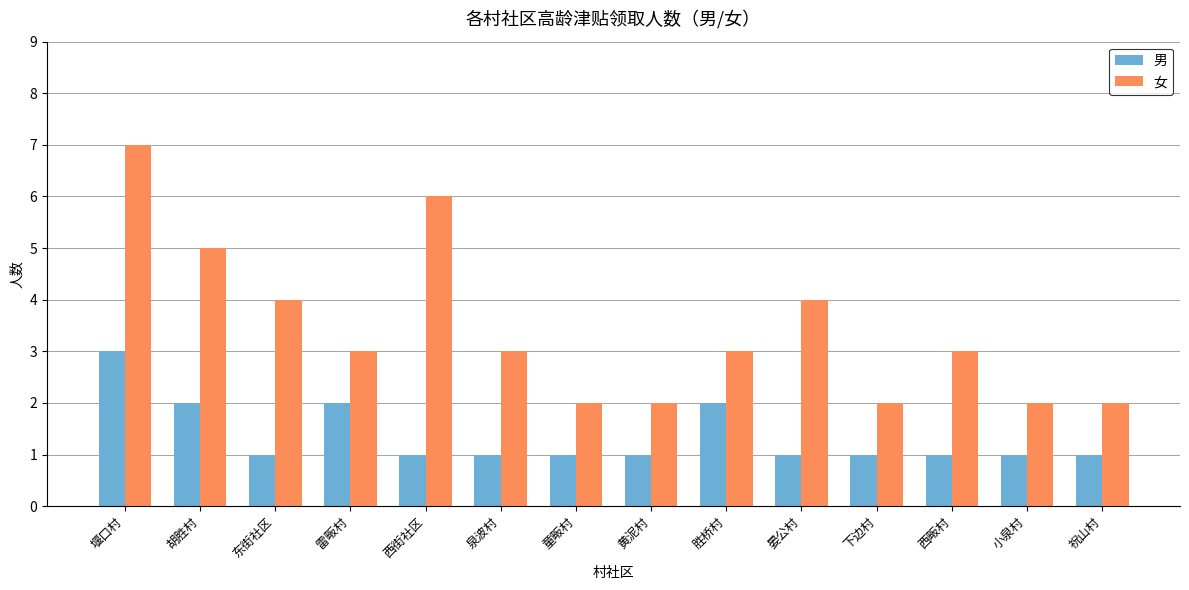

What are all the series names shown in the legend?

男, 女